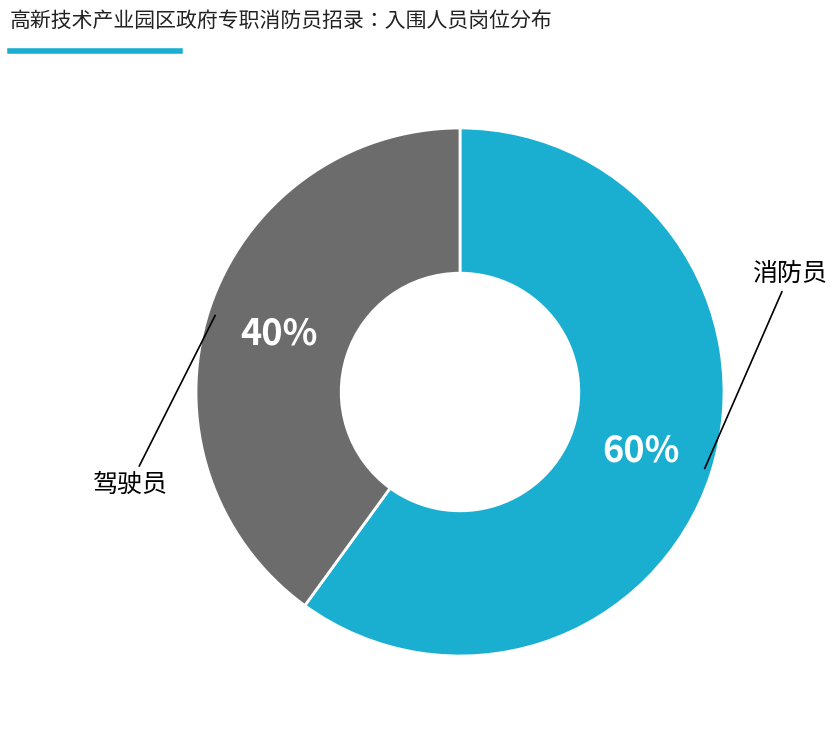

To the nearest percent, what is the difference between the largest and smallest slice percentages?

20%